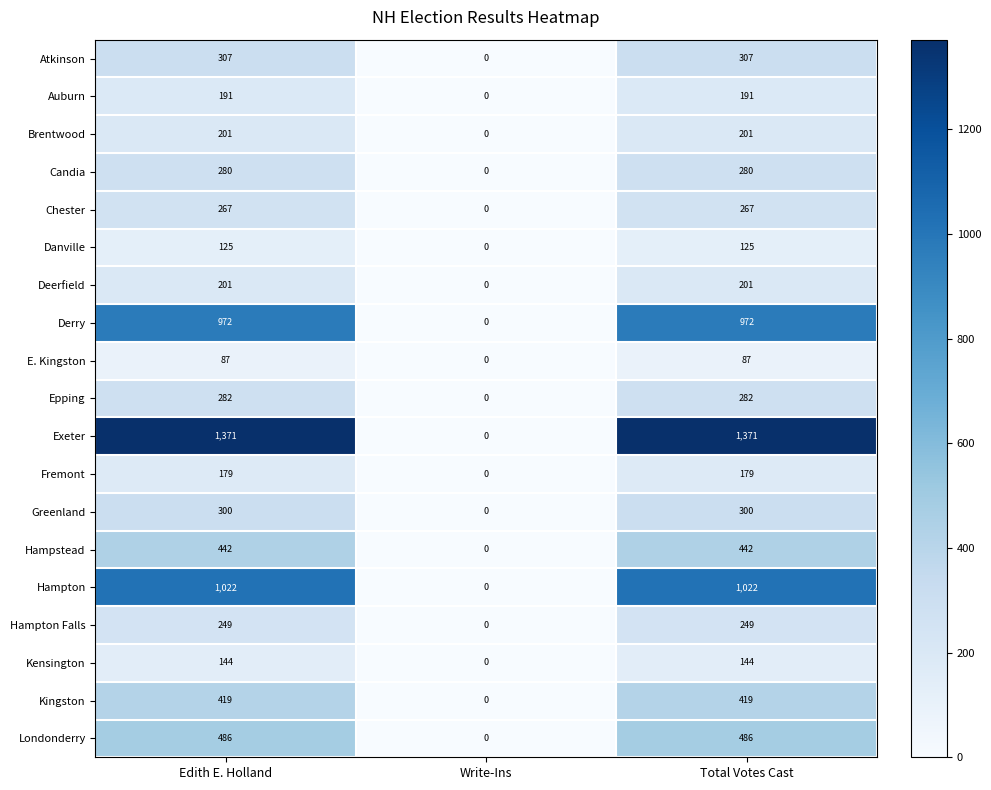

What is the greatest value displayed?

1371